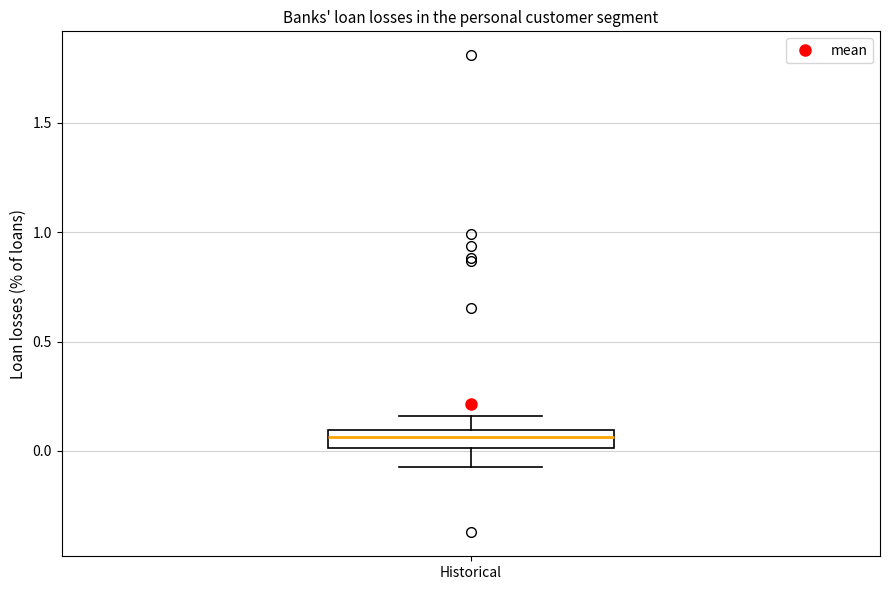

Read this box plot against the y-axis: the position of the median line, the range covered by the box, and the ends of both whiskers. The values are not printed on the chart, so give them approximately, as read against the axis.

median 0.05, box 0.00 to 0.10, whiskers -0.05 to 0.15